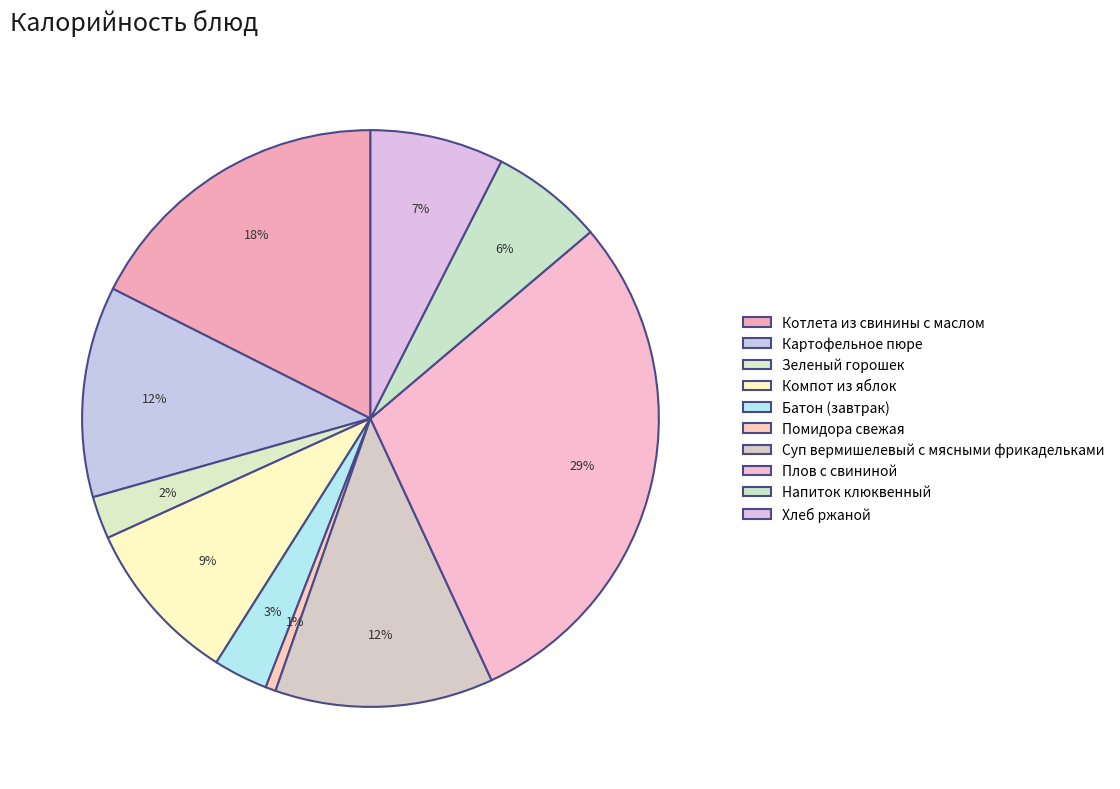

The Плов с свининой slice represents 42% of the pie. True or false?

False